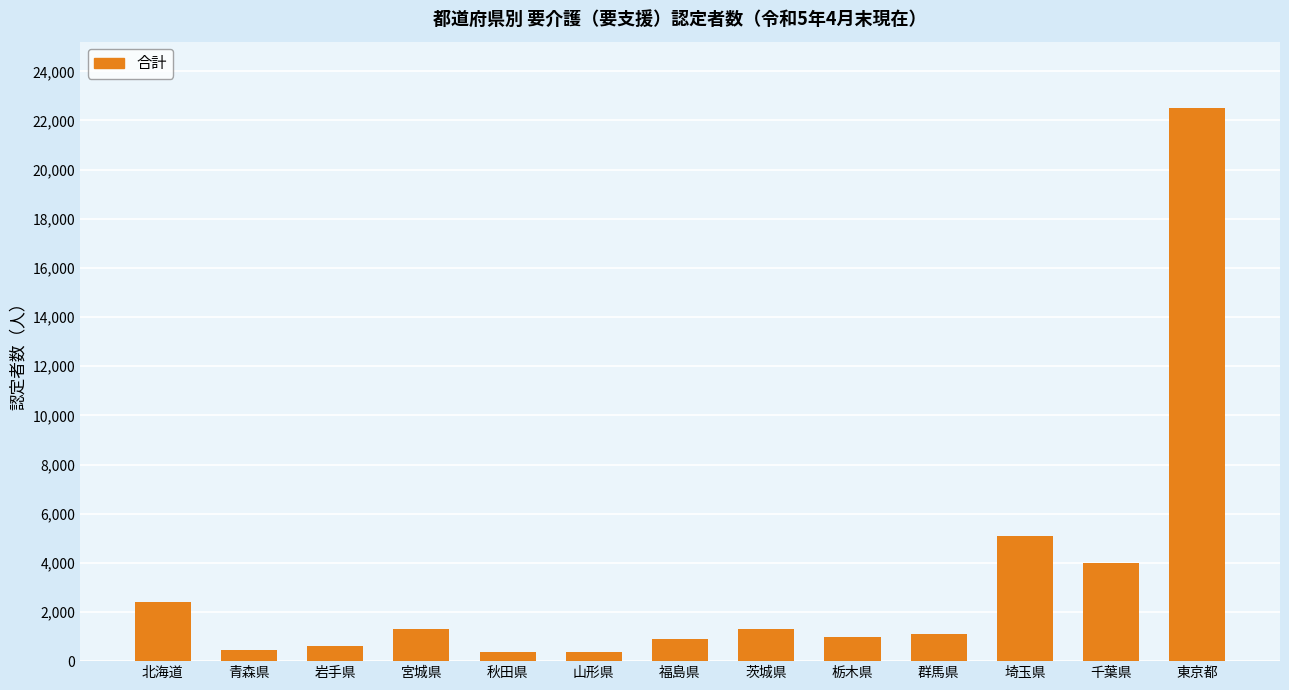

What is the difference between the maximum and minimum values?

22152